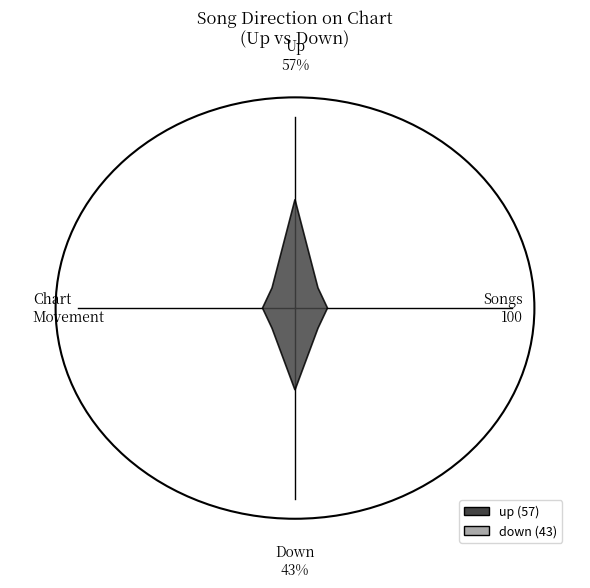

What is the change in value from up to down?

-14